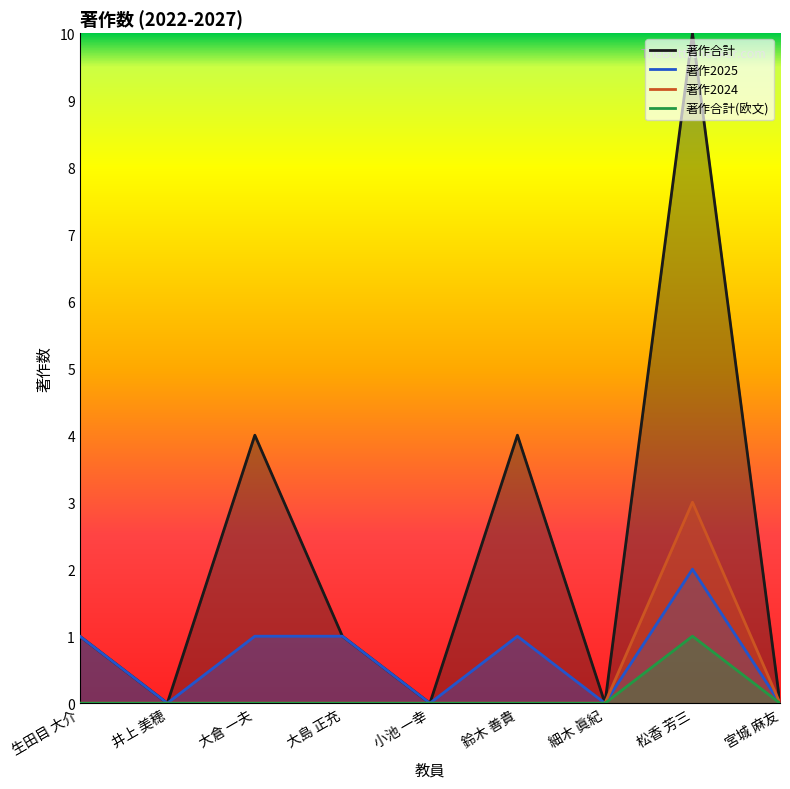

Is it true that 著作合計 equals 4 at 大倉 一夫?

True